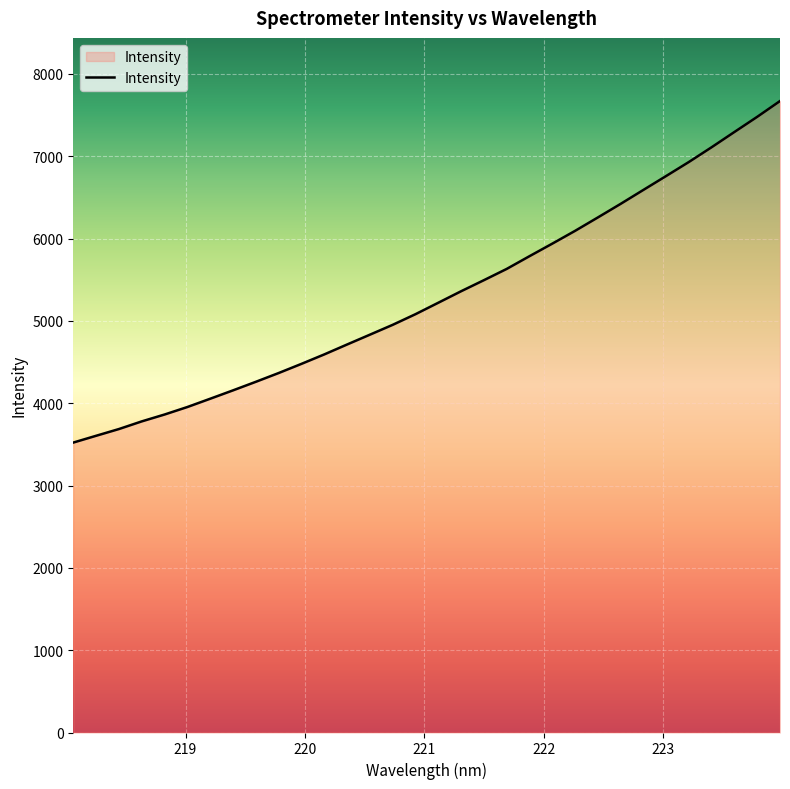

What is the difference between the maximum and minimum values?

4148.8